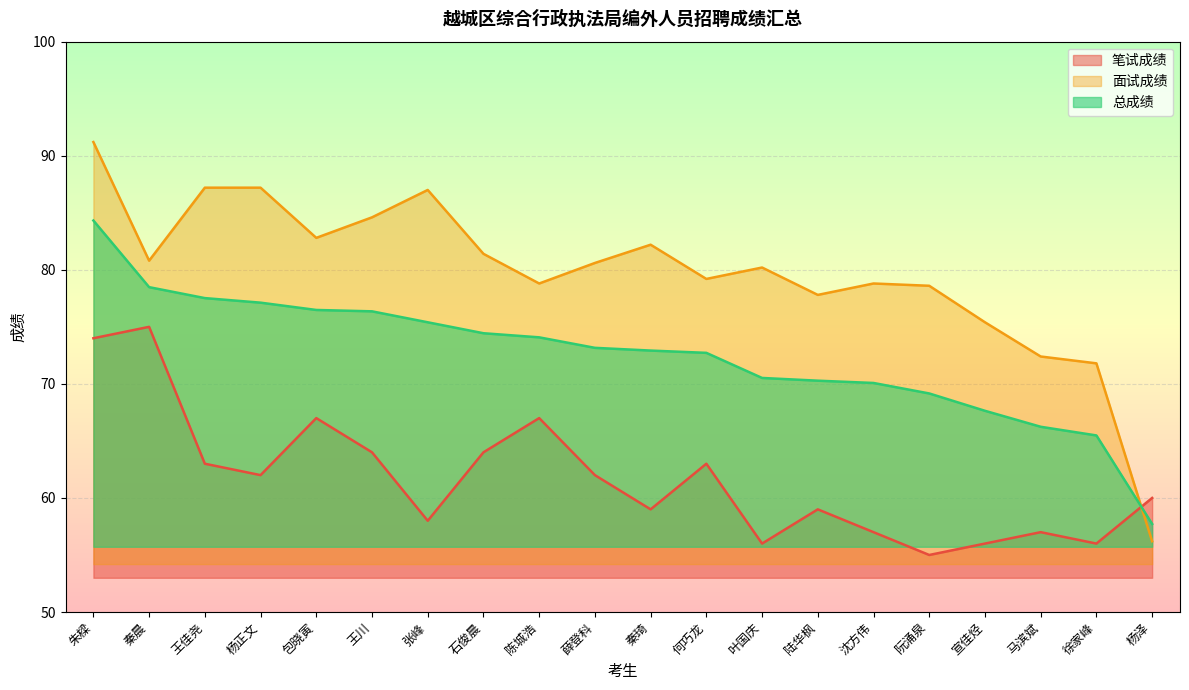

How many lines are shown in the chart?

3